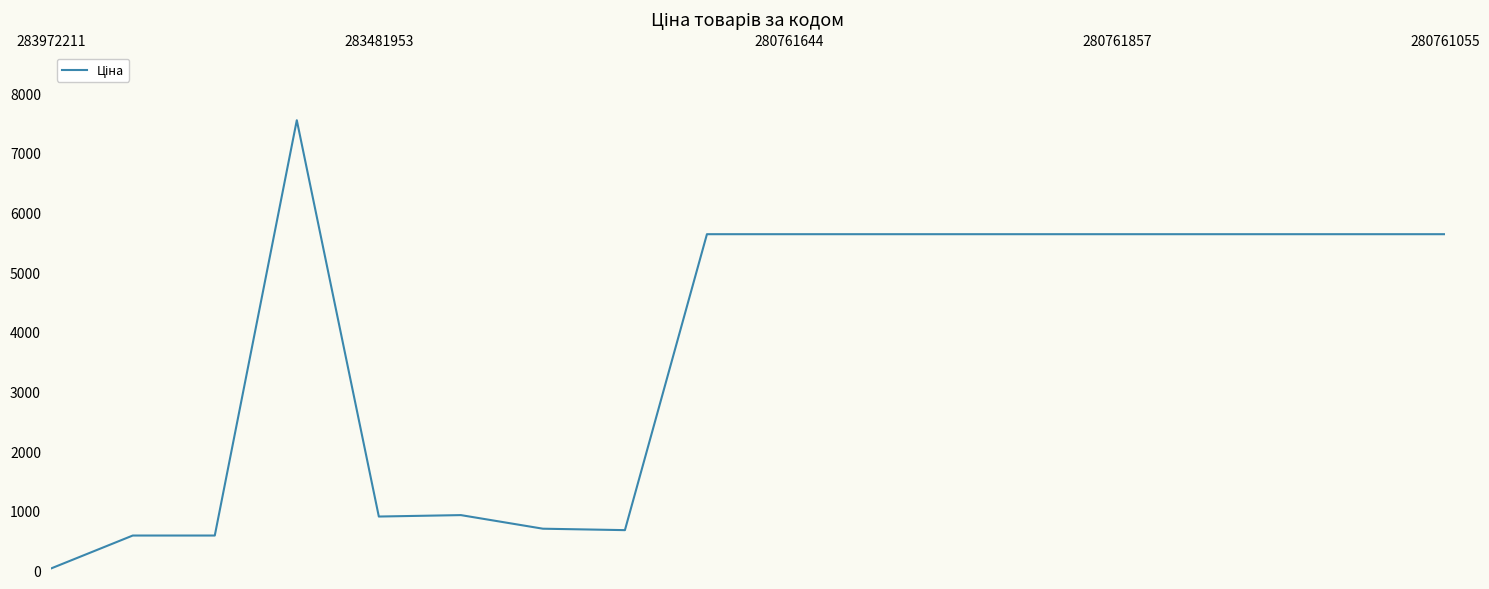

What is the maximum value shown in the chart?

7545.9